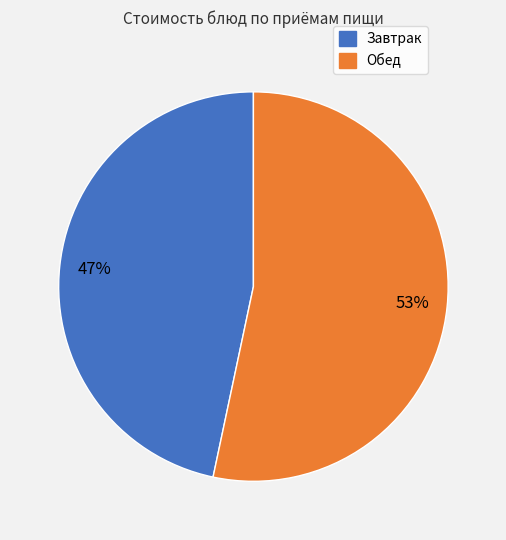

To the nearest percent, what is the average slice percentage?

50%